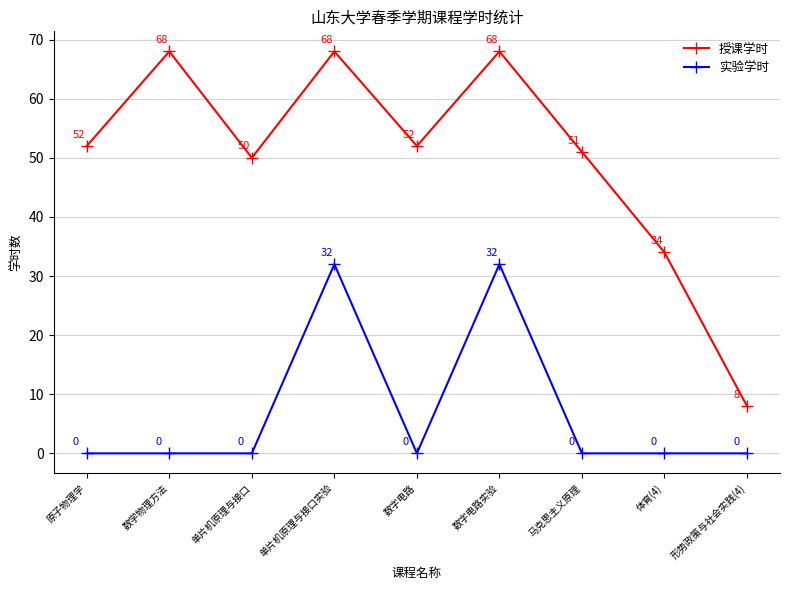

What is the maximum value shown in the chart?

68